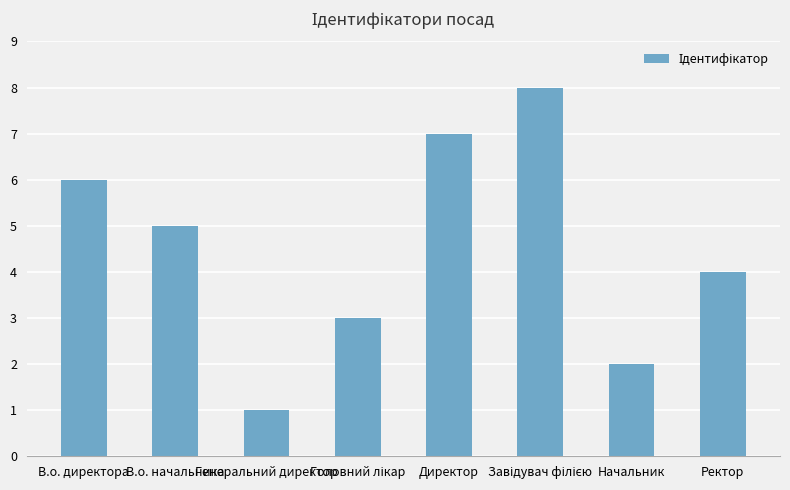

What is the greatest value displayed?

8